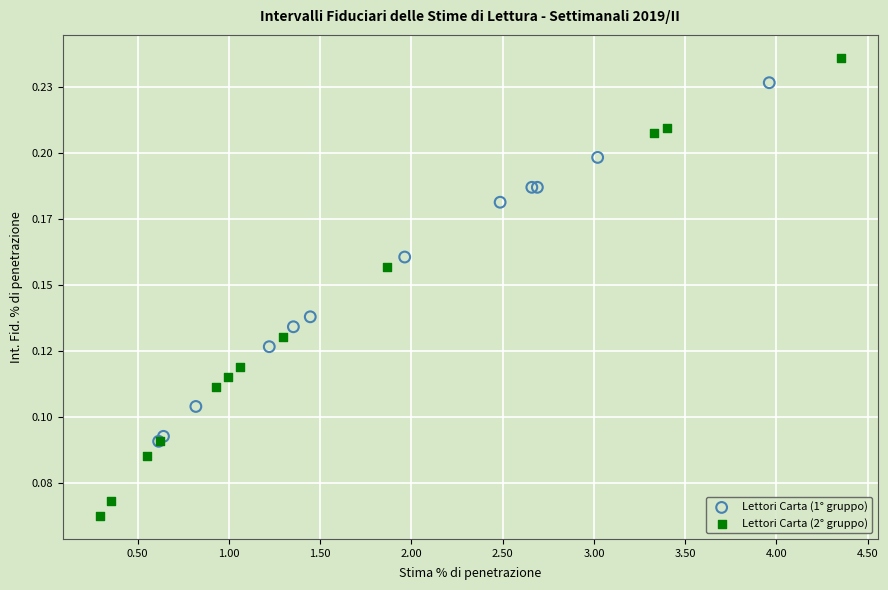

What are all the series names shown in the legend?

Lettori Carta (1° gruppo), Lettori Carta (2° gruppo)